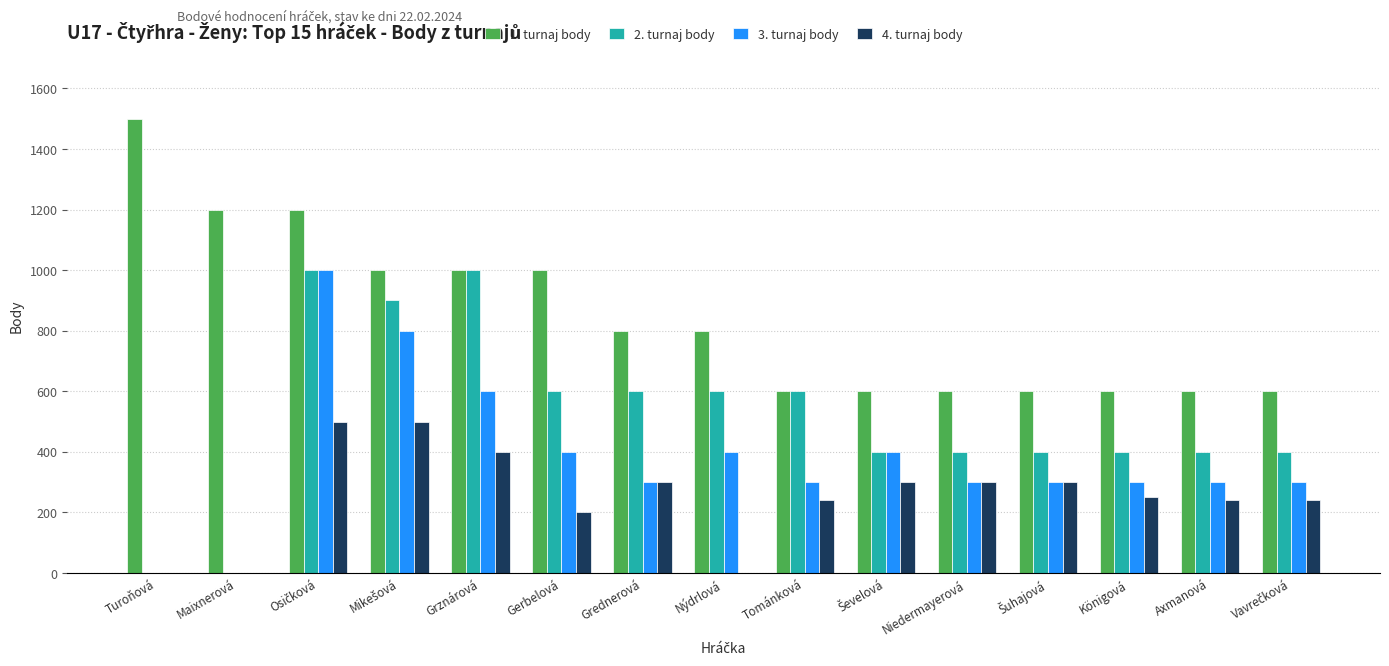

How many groups of bars are there?

15